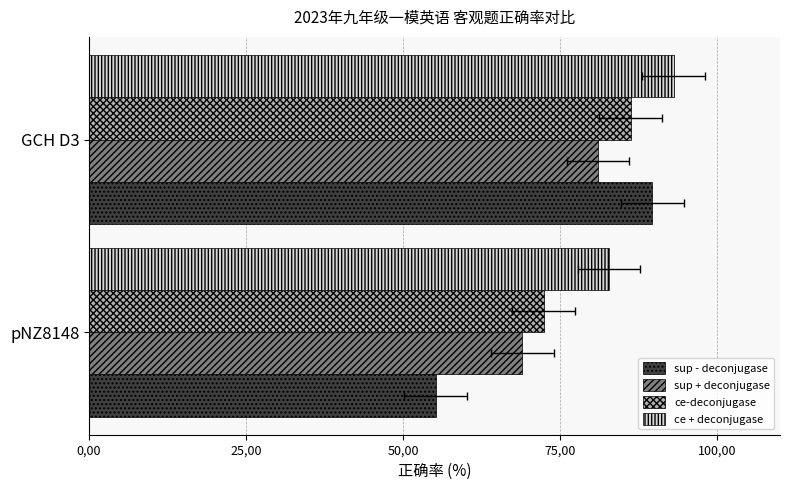

Rank the series by their maximum value, from highest to lowest.

ce + deconjugase, sup - deconjugase, ce-deconjugase, sup + deconjugase